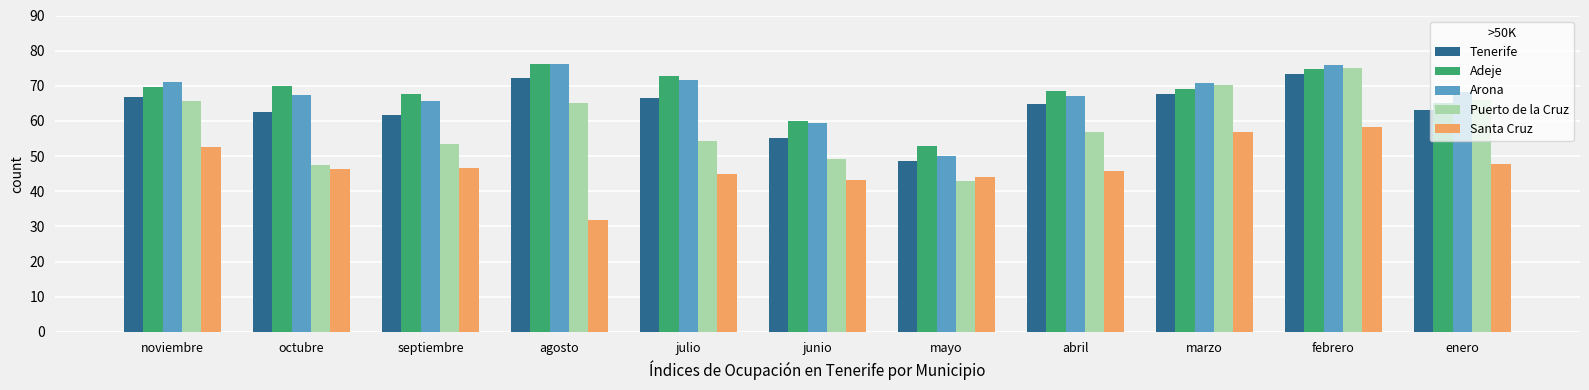

What is the total value across all series at enero?

310.0